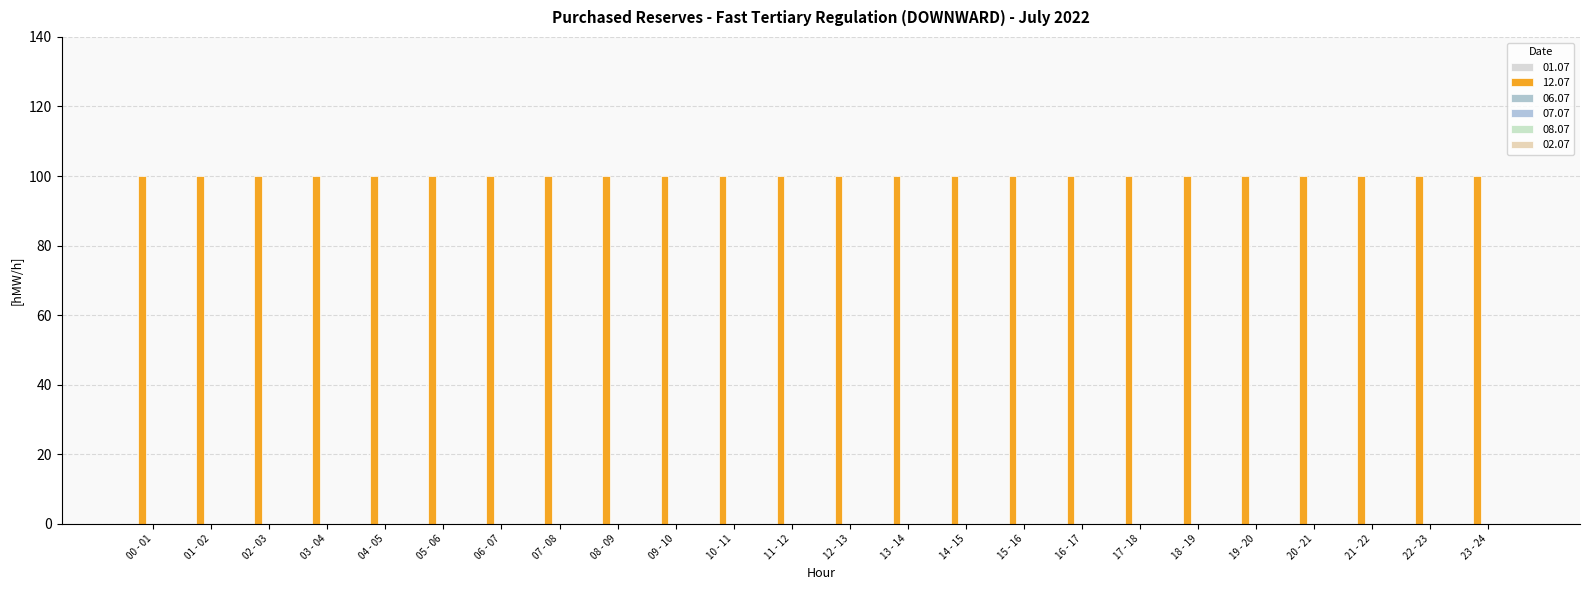

What is the value of the 12.07 bar at the 24th from the left?

100